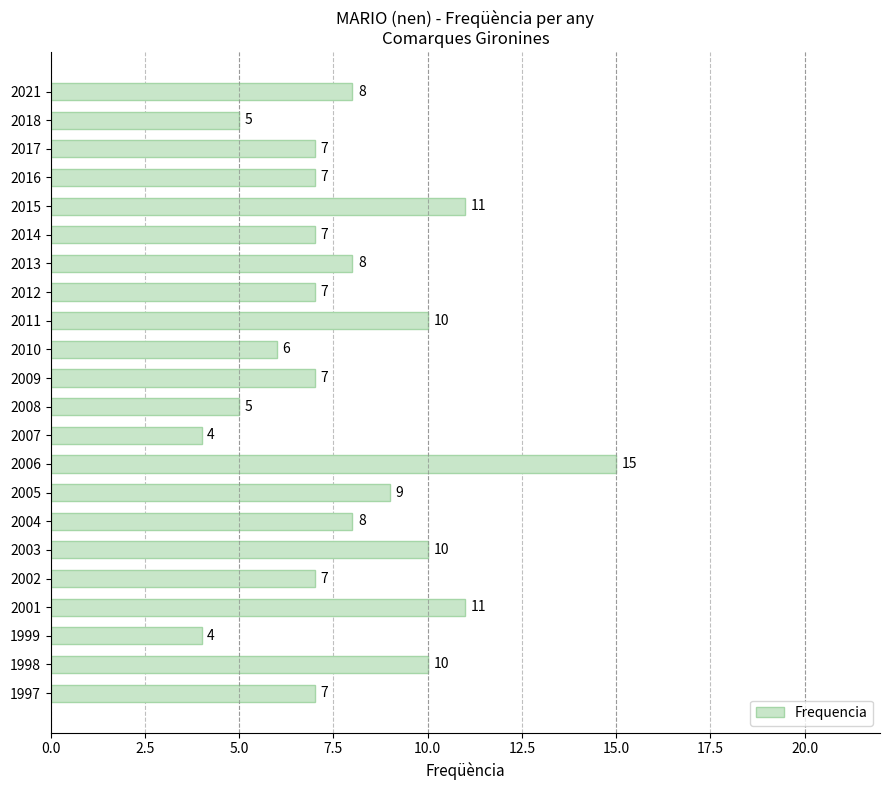

What is the value of the 13th bar from the top?

4